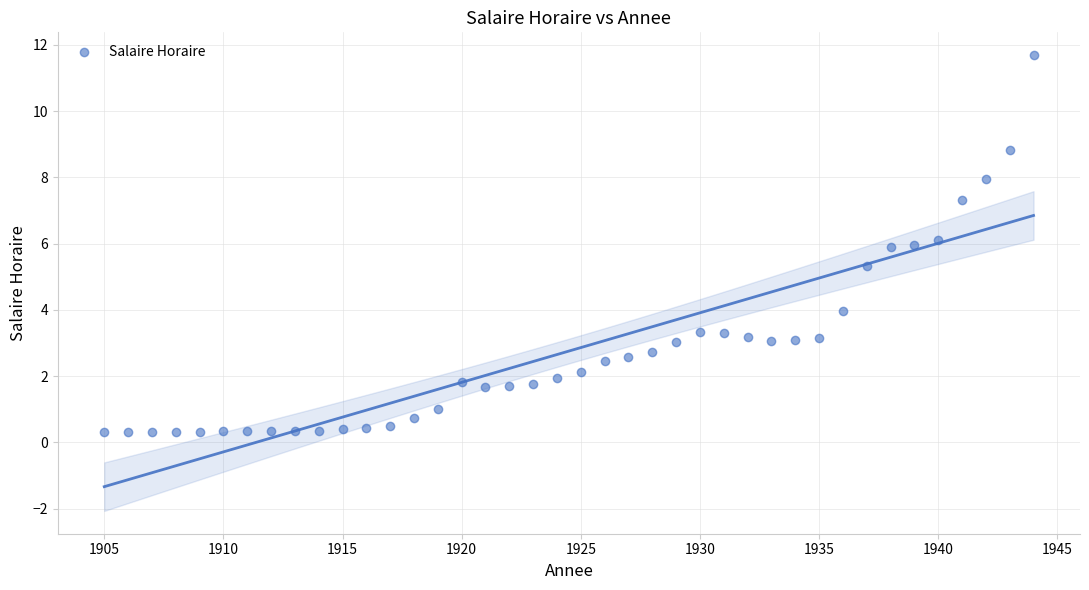

What is the range of Y values (max minus min)?

11.4